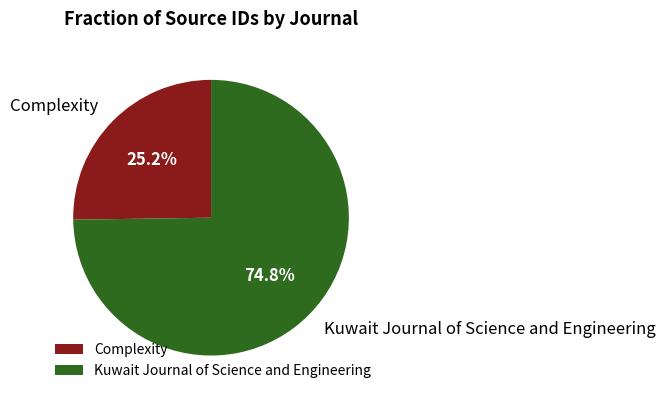

To the nearest percent, what portion does Kuwait Journal of Science and Engineering represent?

75%